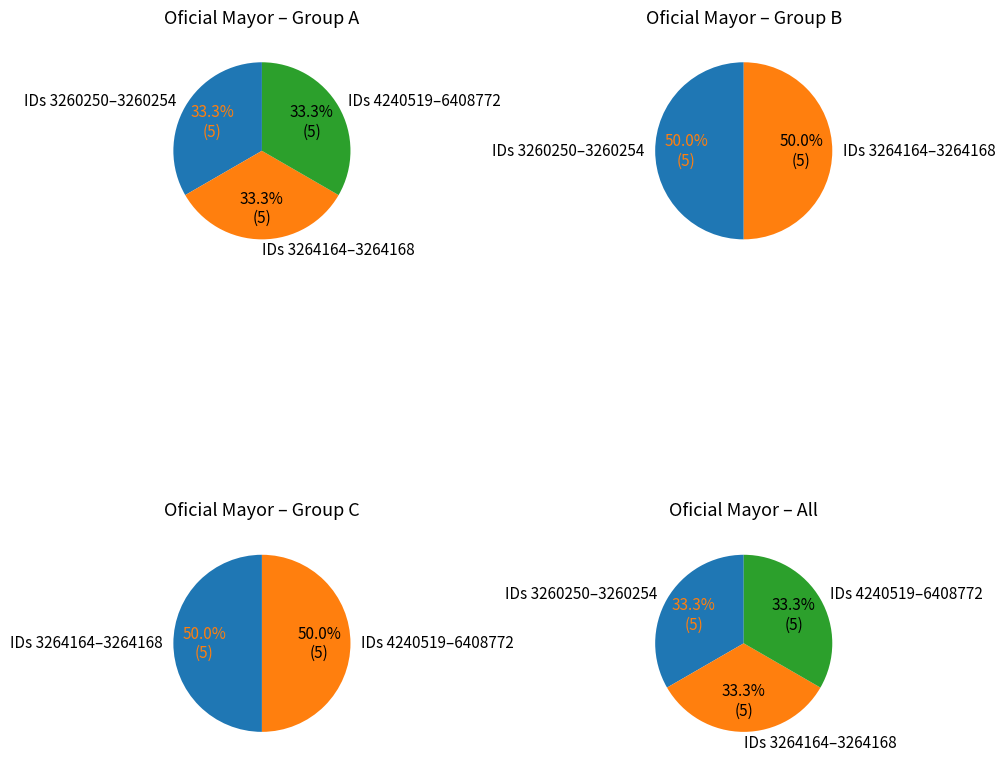

What is the ratio of the value at 3260253 to the value at 3260254?

1.0